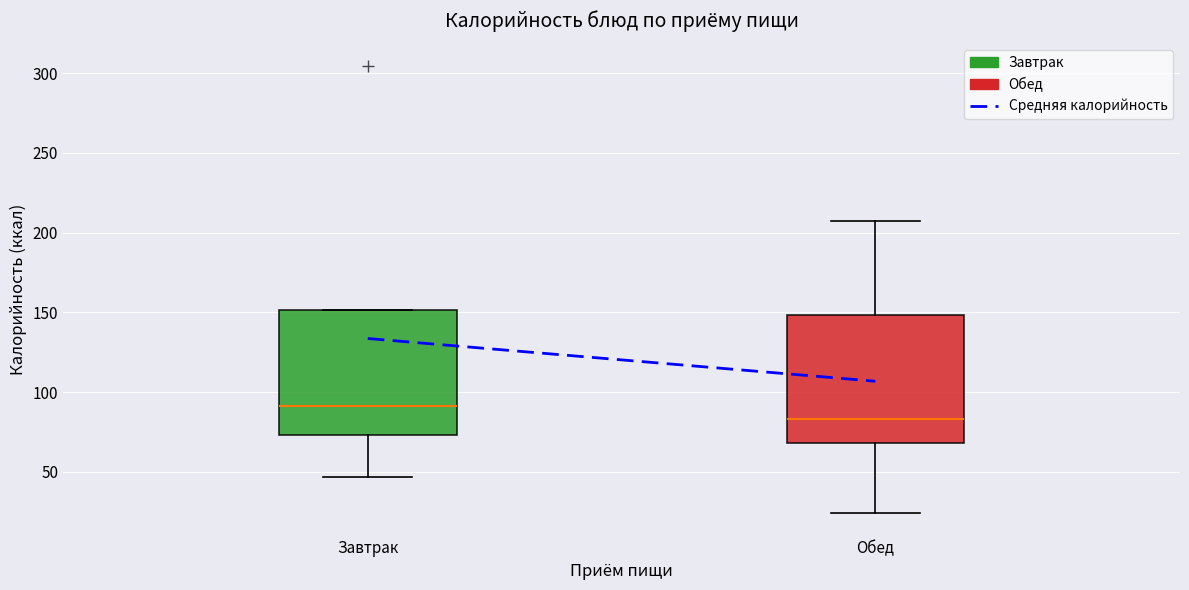

Reading left to right, transcribe this box plot: for each box, give where its median line is, the range the box spans, and where its two whiskers end, as read against the y-axis. The values are not printed on the chart, so give them approximately, as read against the axis.

Завтрак: median 90, box 75 to 150, whiskers 45 to 150
Обед: median 85, box 70 to 150, whiskers 25 to 205